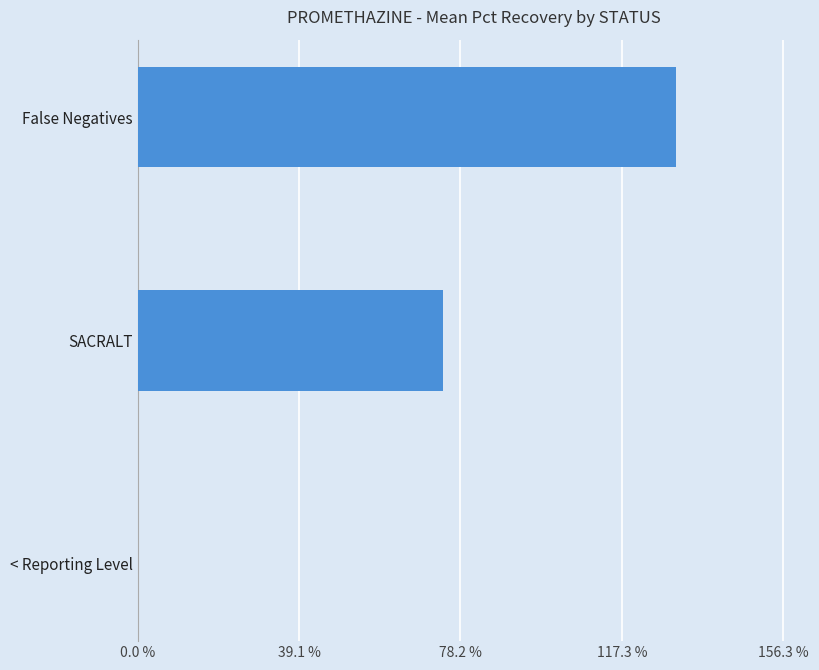

Reading bottom to top, what are all the values shown in this chart?

< Reporting Level=0.0	SACRALT=74.0	False Negatives=130.3